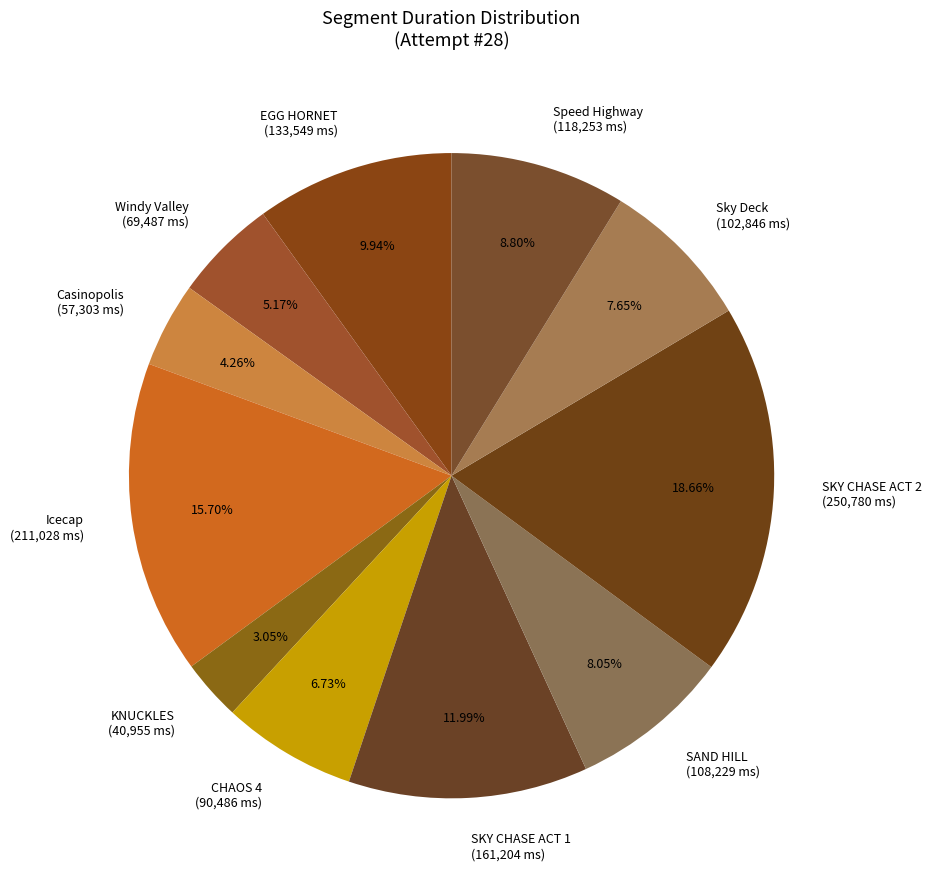

How many slices are in this pie chart?

11